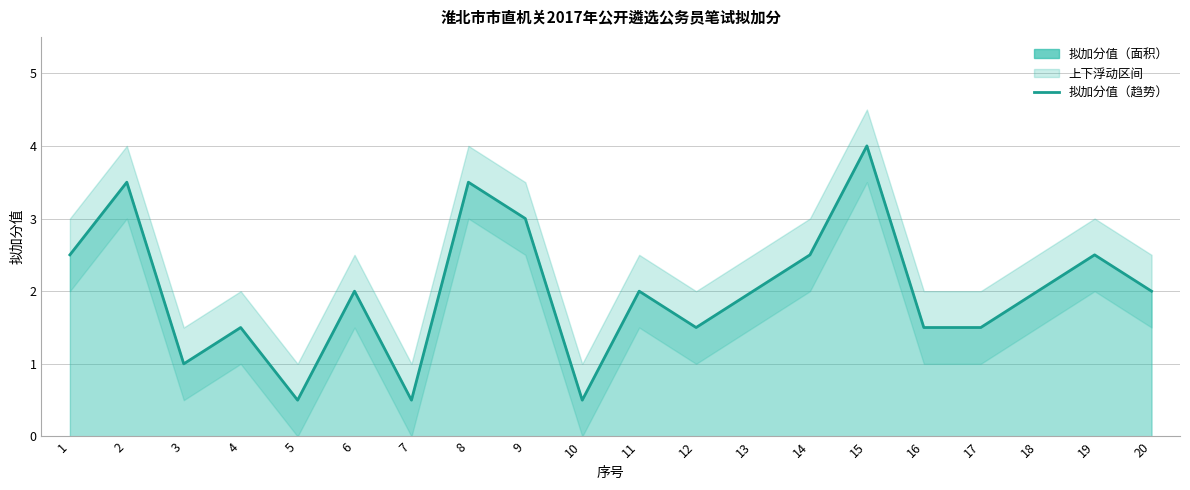

Reading left to right, extract all data points from this chart.

1=2.5	2=3.5	3=1.0	4=1.5	5=0.5	6=2.0	7=0.5	8=3.5	9=3.0	10=0.5	11=2.0	12=1.5	13=2.0	14=2.5	15=4.0	16=1.5	17=1.5	18=2.0	19=2.5	20=2.0